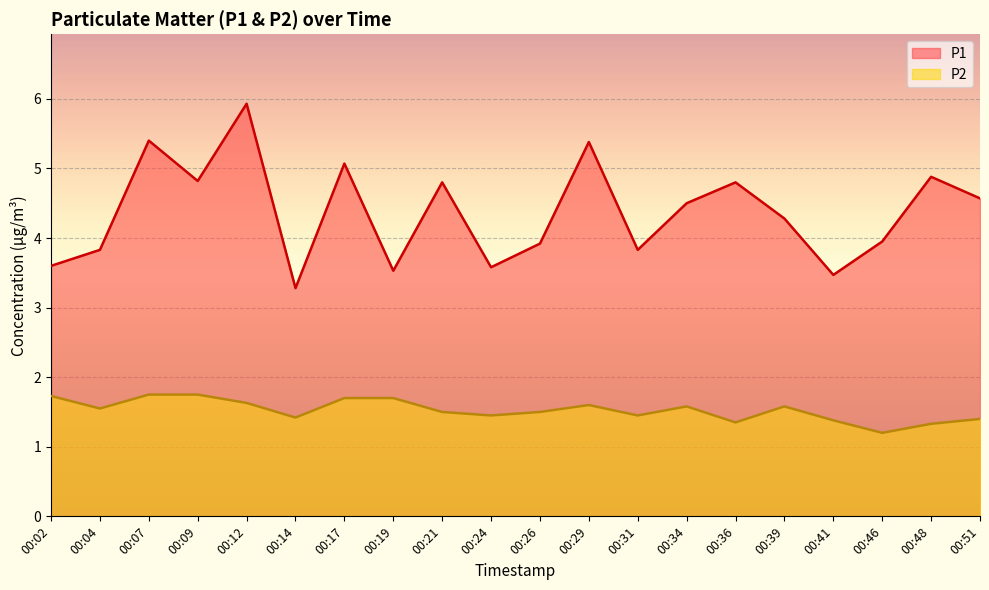

At which label does P2 reach its minimum?

00:46